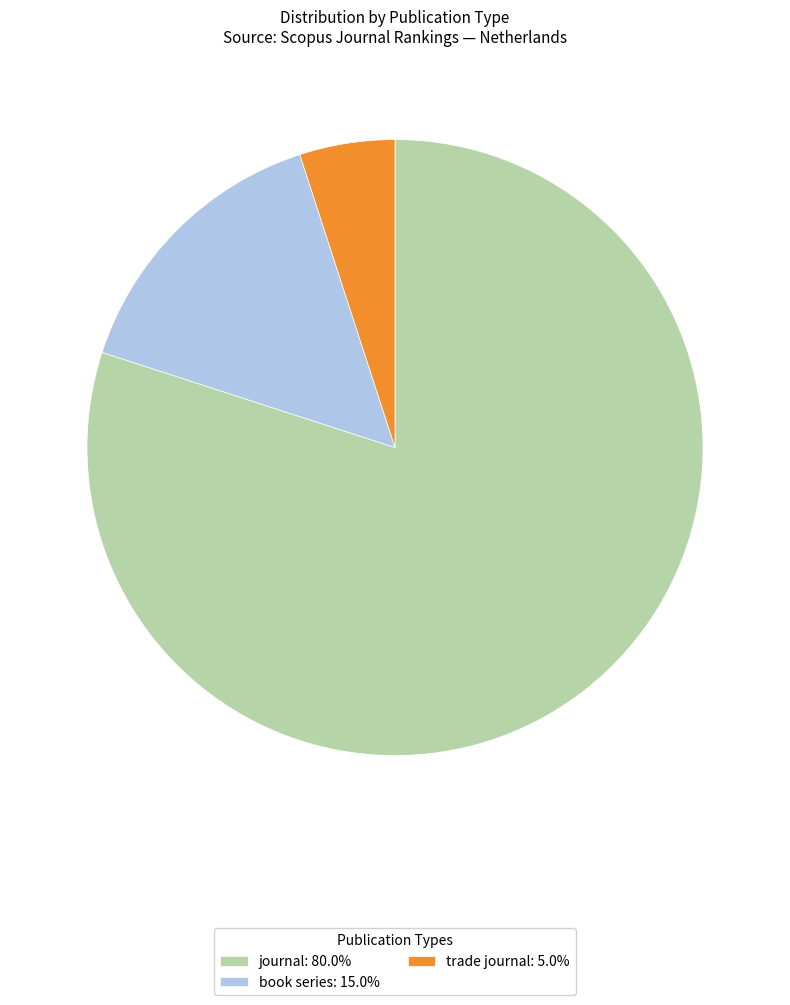

Count the number of slices in the pie.

3